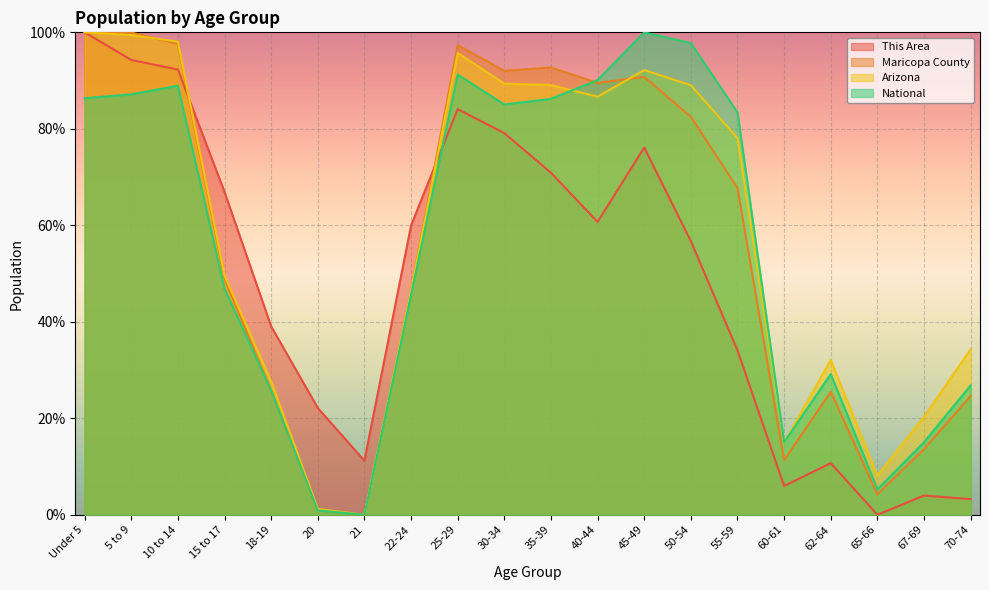

How many distinct data groups are displayed?

4